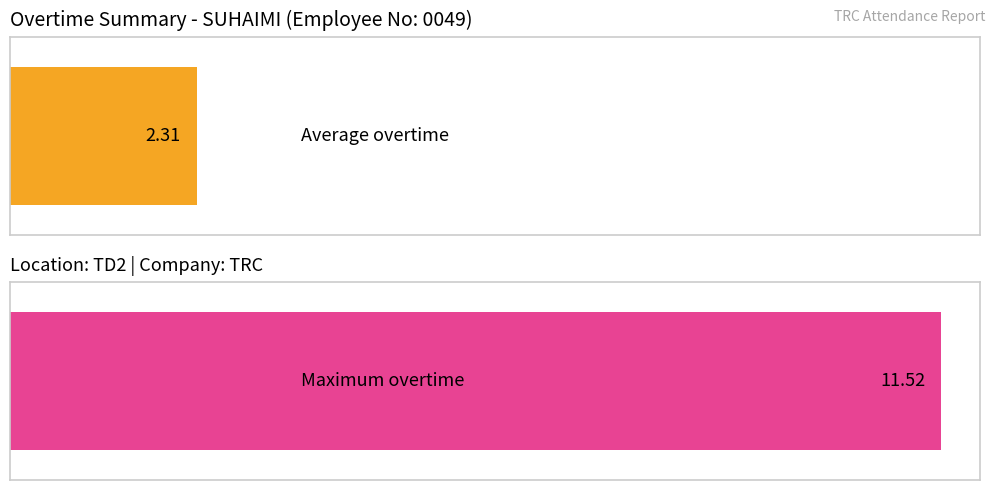

What is the greatest value displayed?

11.5